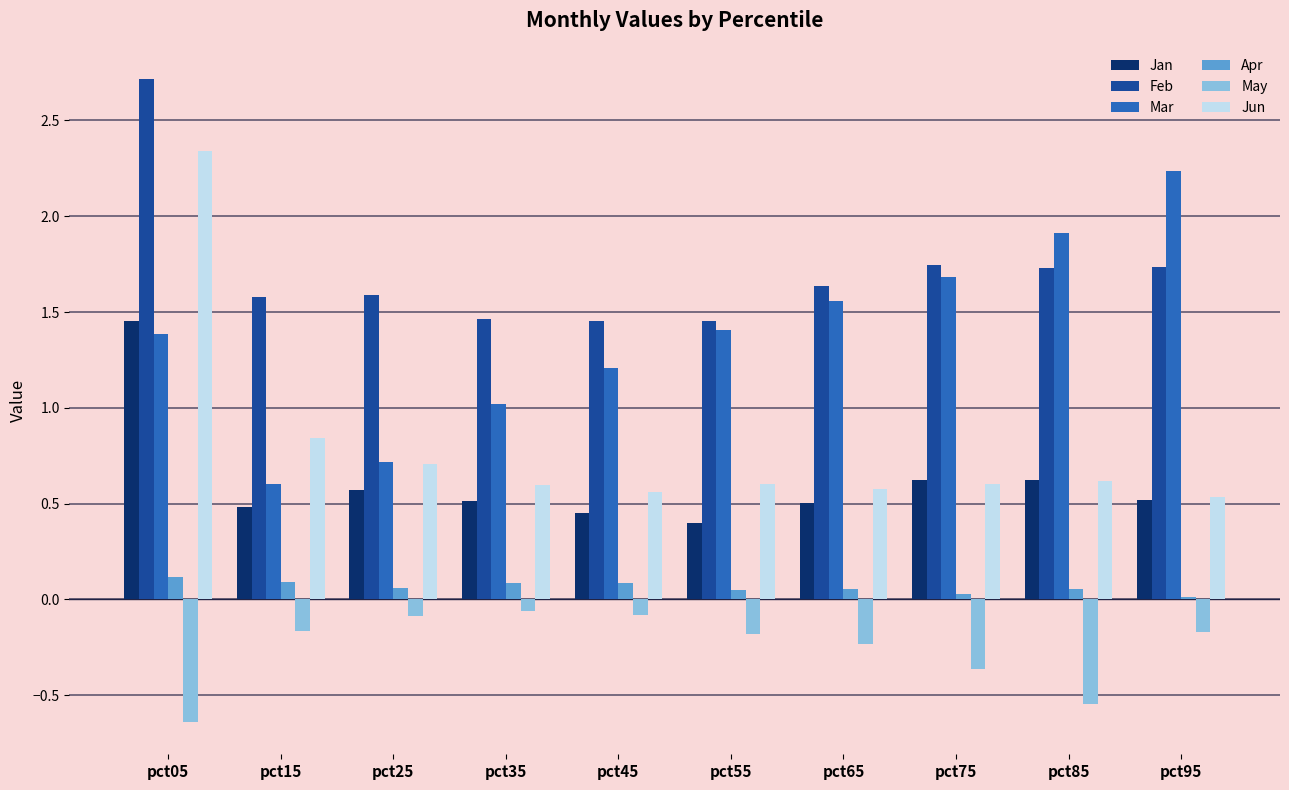

How many values in the Mar series exceed 1?

8